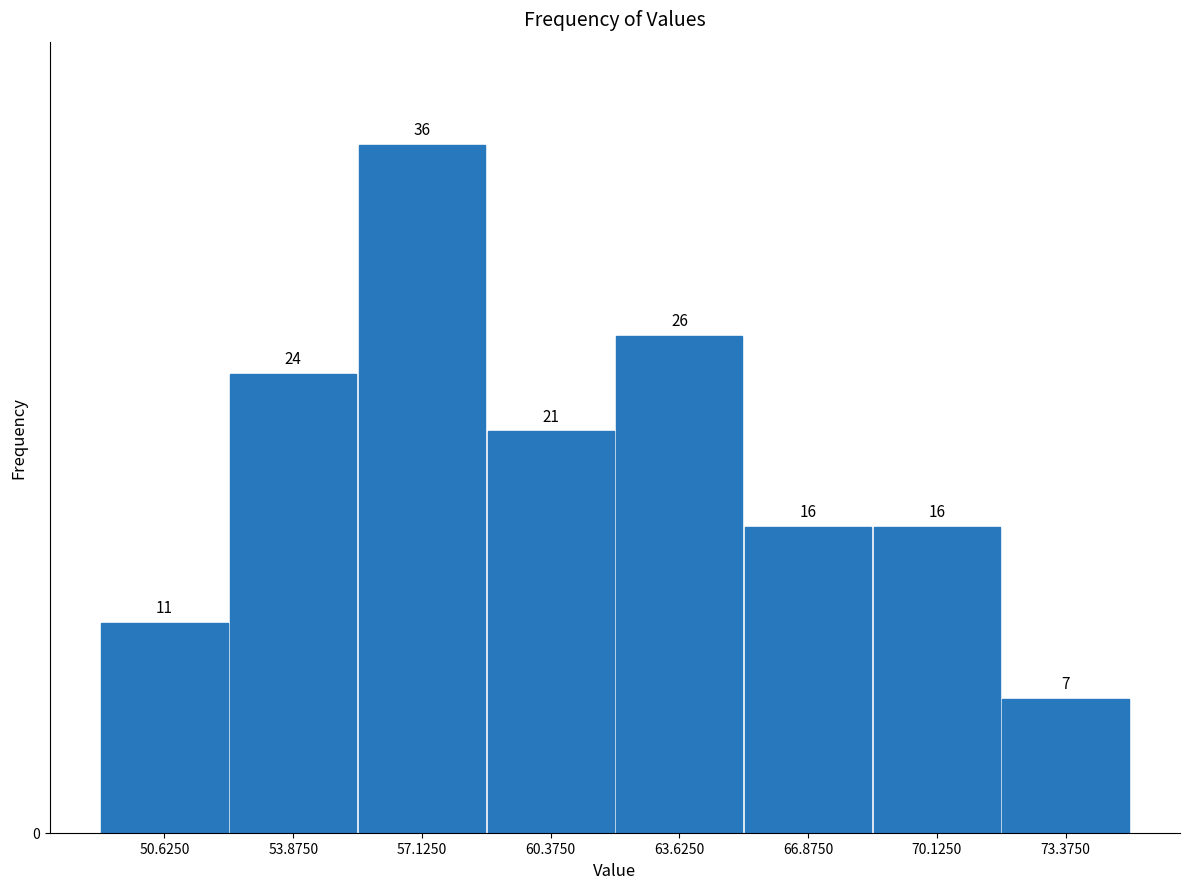

Reading left to right, transcribe this chart: for each bar, give the range it covers on the x-axis and its height. The bar edges are not printed on the chart, so give them approximately, as read against the axis.

49.00 to 52.25: 11
52.25 to 55.50: 24
55.50 to 58.75: 36
58.75 to 62.00: 21
62.00 to 65.25: 26
65.25 to 68.50: 16
68.50 to 71.75: 16
71.75 to 75.00: 7